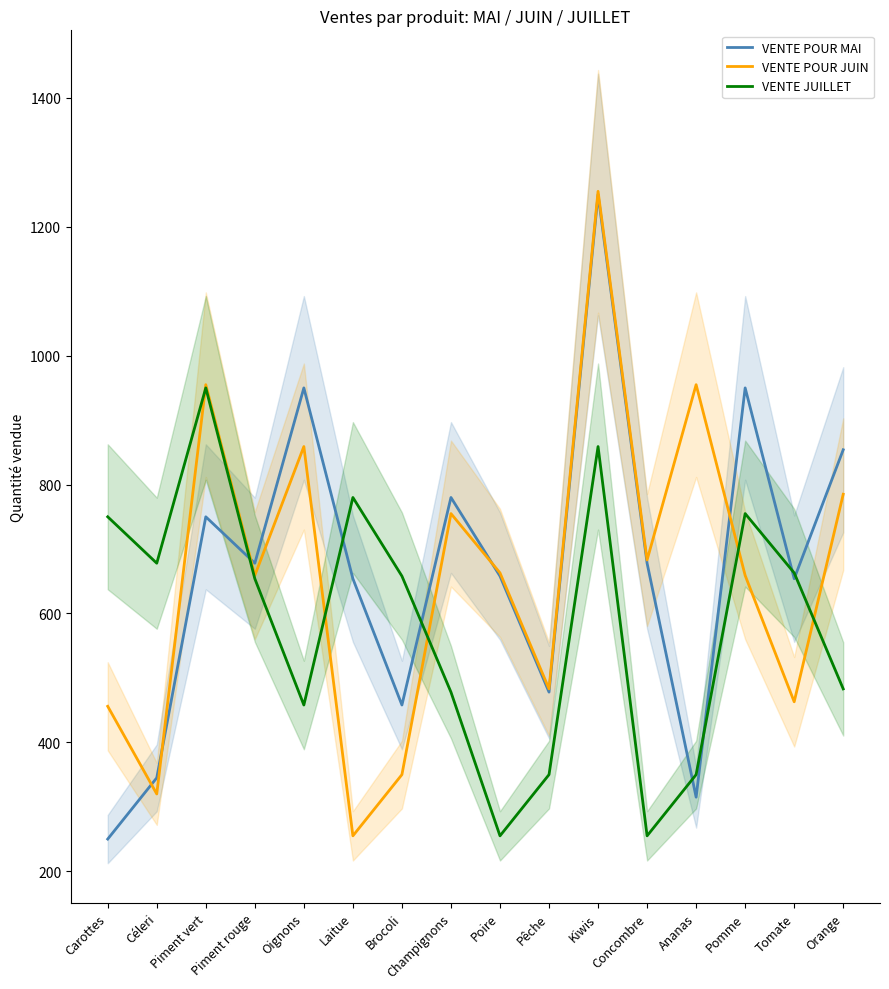

True or false: VENTE POUR JUIN and VENTE JUILLET cross at least once.

True